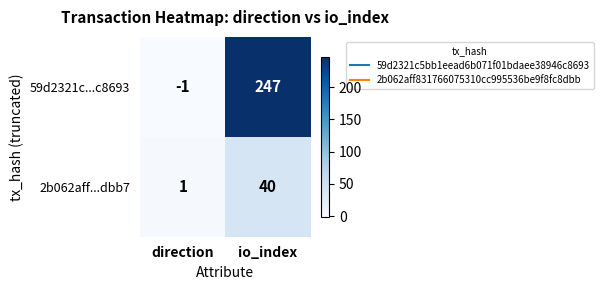

At how many categories does at least one series exceed 96?

1